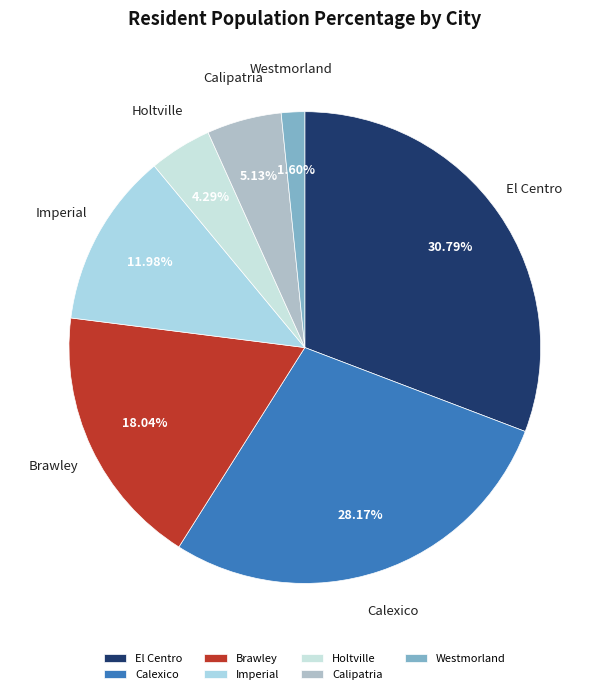

Is there any slice that represents more than half of the pie?

No